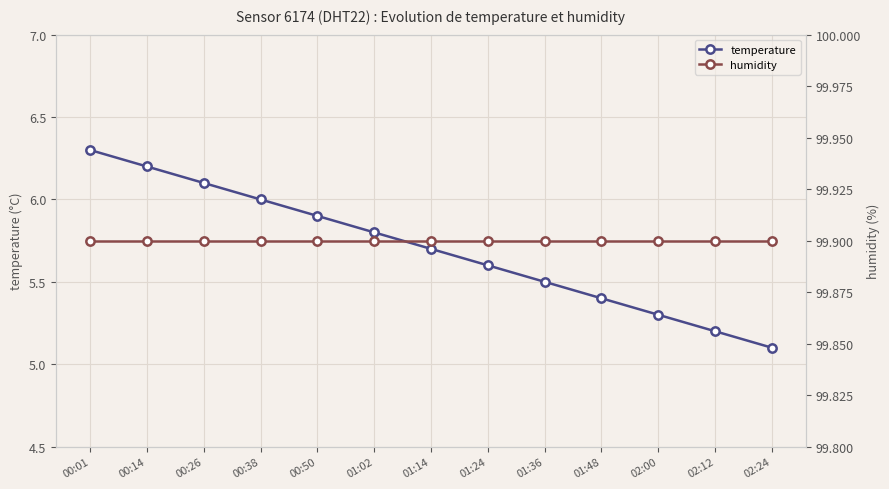

The temperature series shows 8.6 at 02:00. True or false?

False